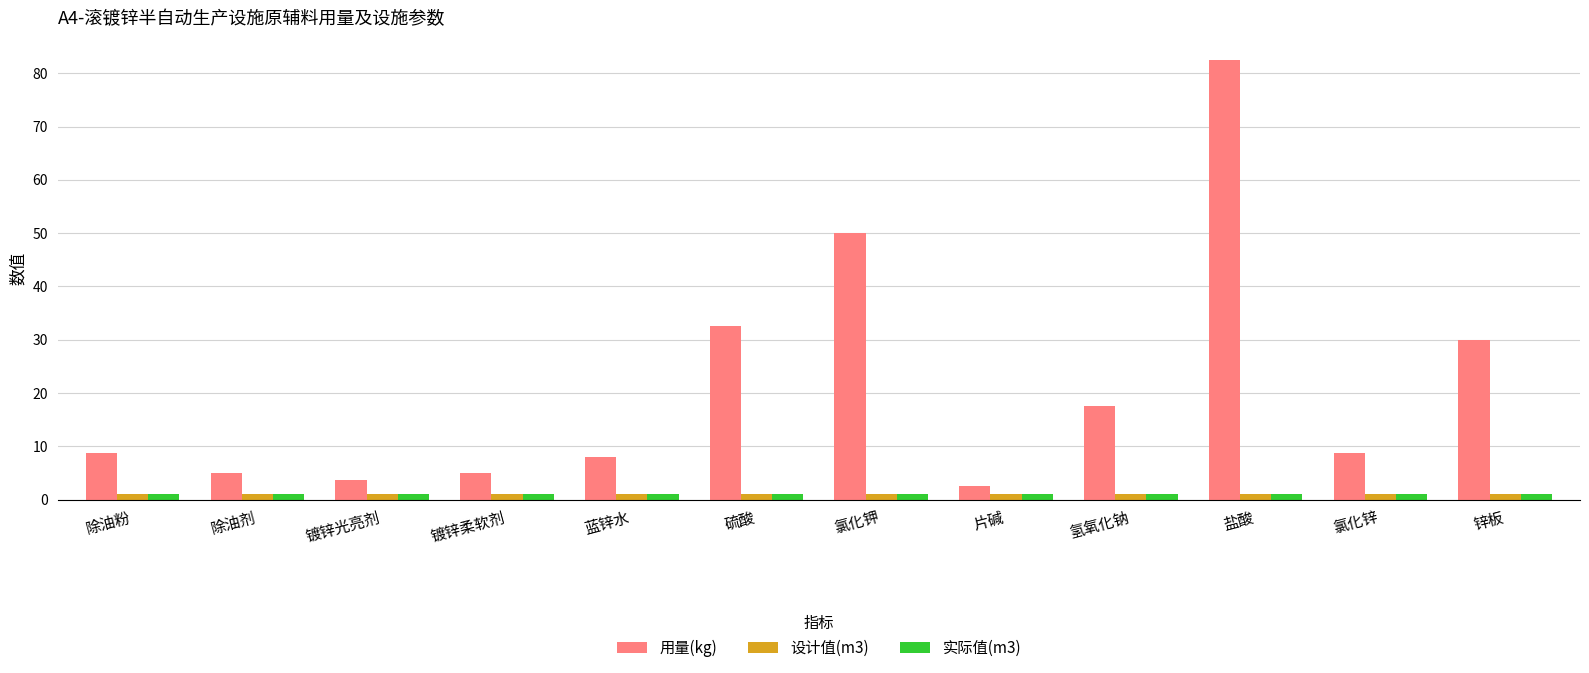

What is the greatest value displayed?

82.5